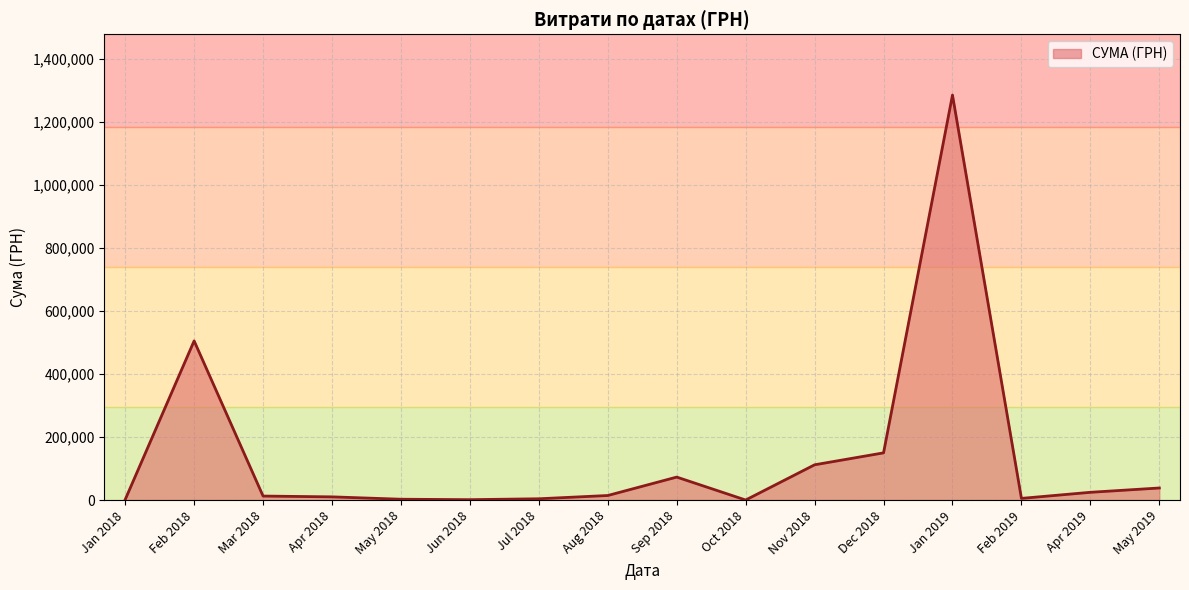

At which label is the value closest to 642968?

Feb 2018